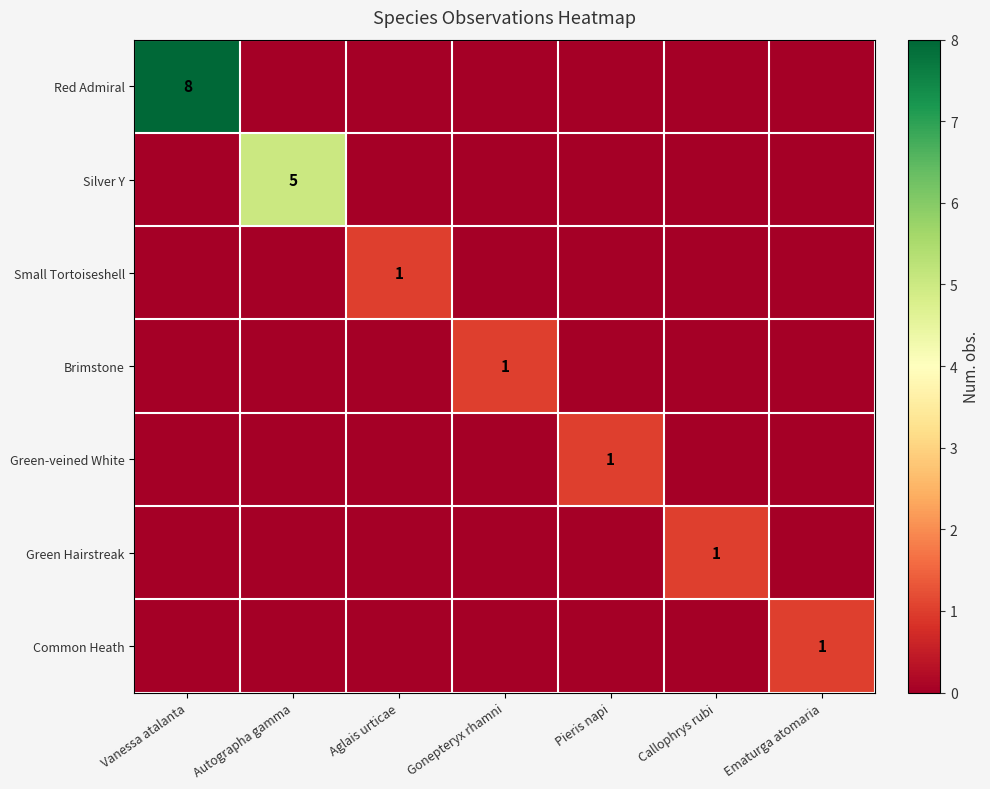

True or false: Silver Y has a value of 5 at Autographa gamma.

True